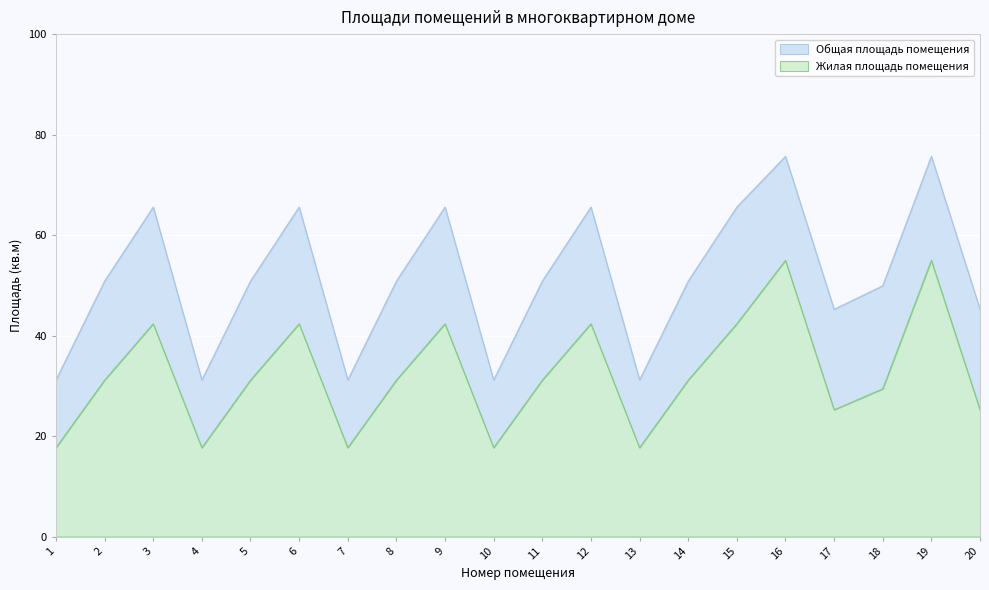

What are all the series names shown in the legend?

Общая площадь помещения, Жилая площадь помещения